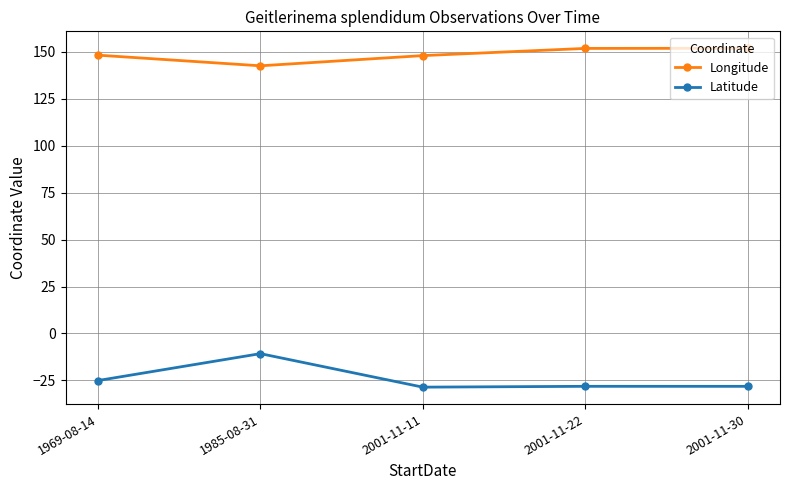

True or false: Latitude and Longitude intersect in this chart.

False